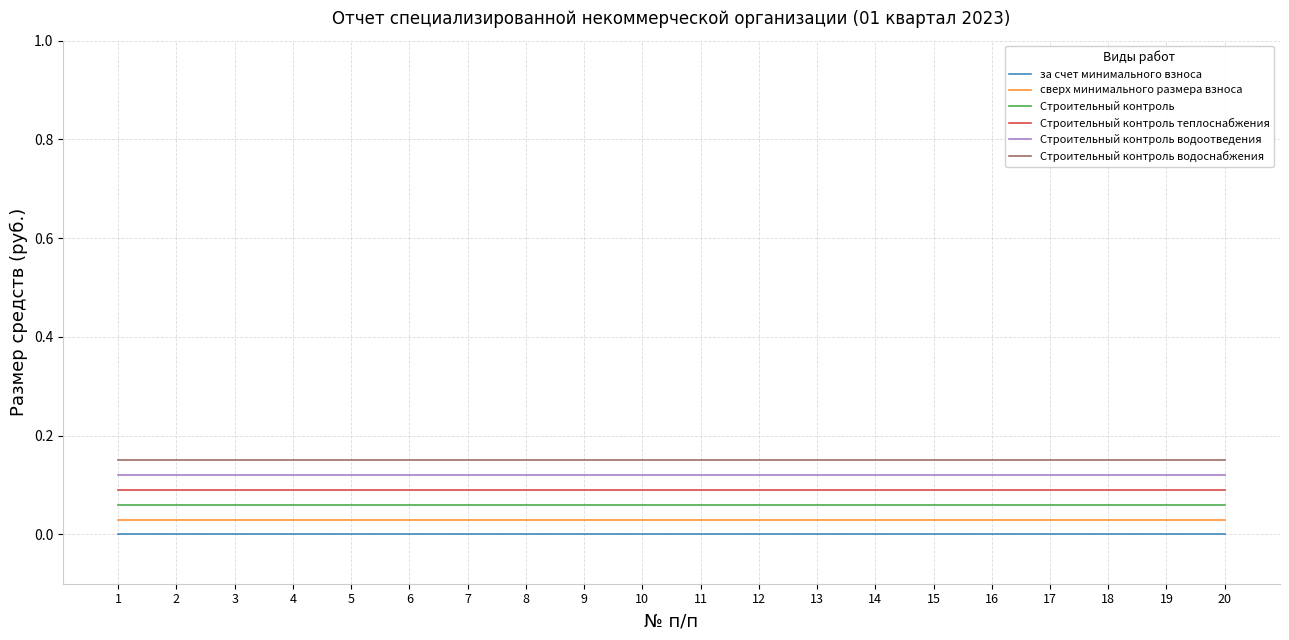

Is the value of Строительный контроль теплоснабжения at 18 greater than the value of Строительный контроль at 1?

Yes